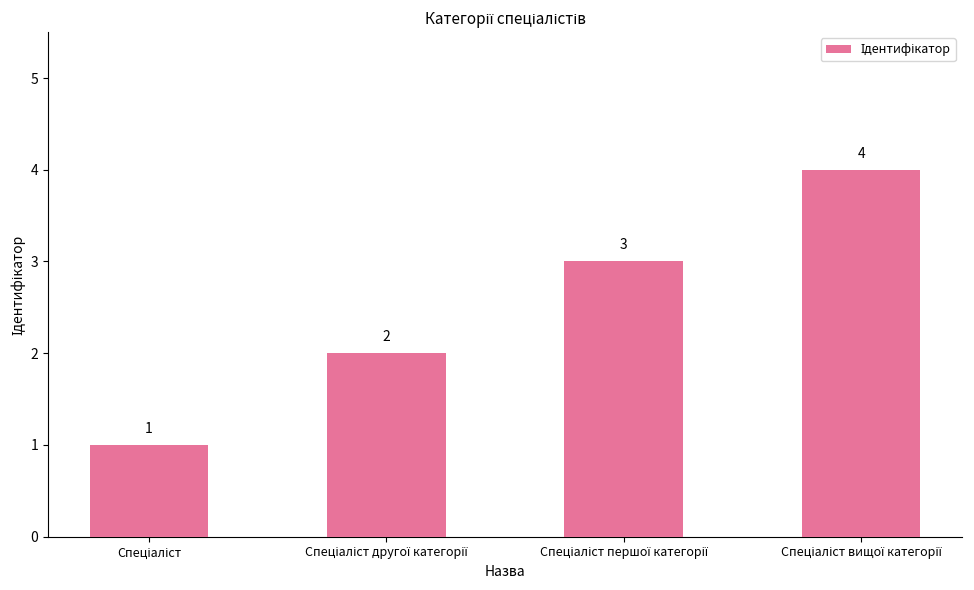

What is the difference between the maximum and minimum values?

3